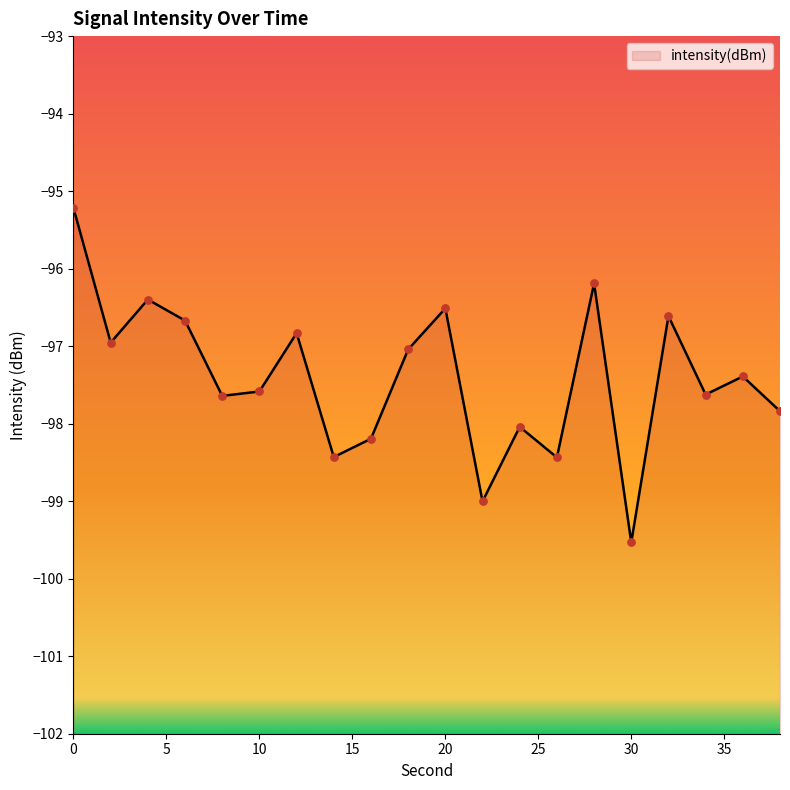

What is the change in value from 2 to 12?

+0.1